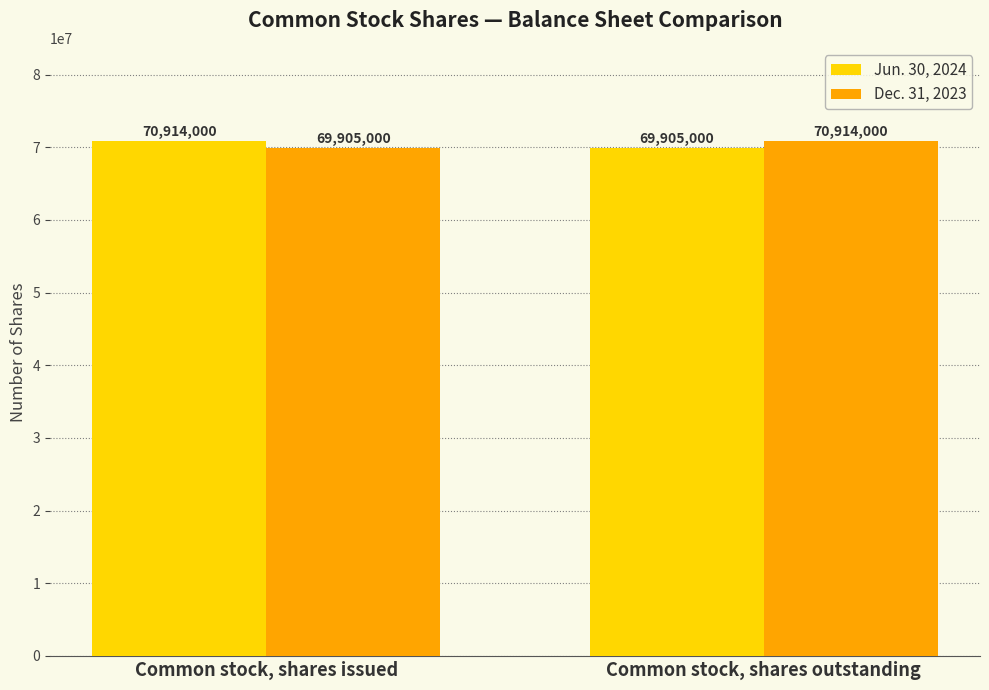

How many bars are there in total?

4